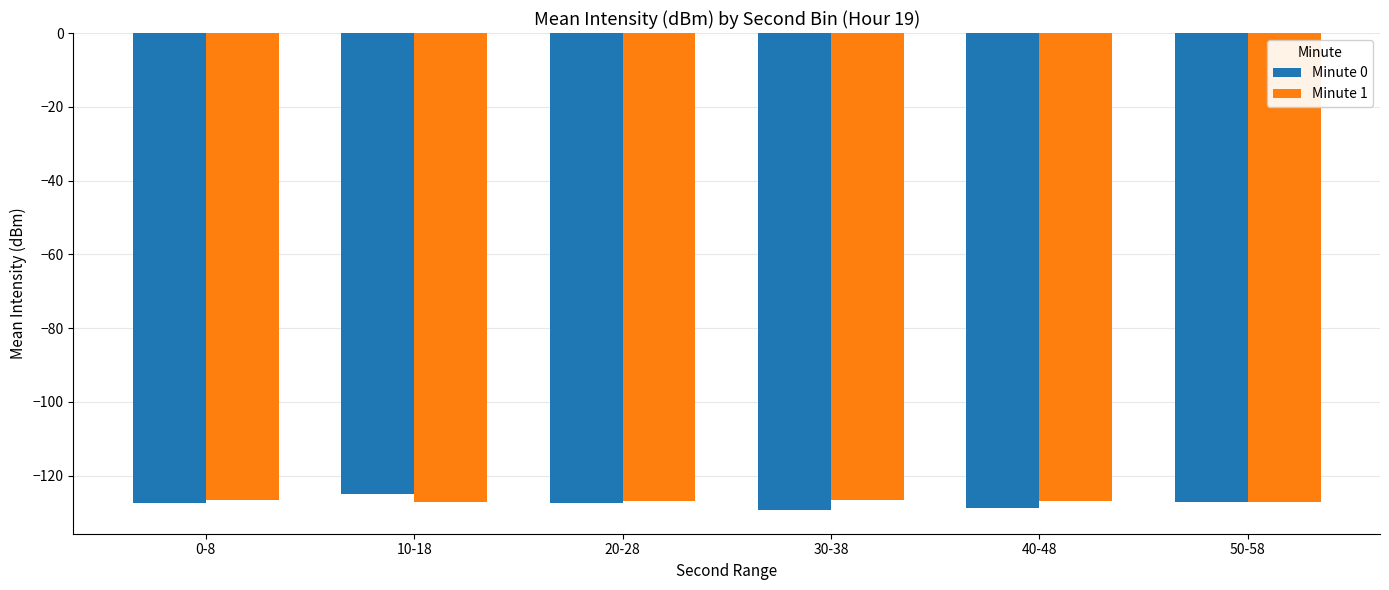

The value of Minute 1 at 20-28 is -126.9. True or false?

True